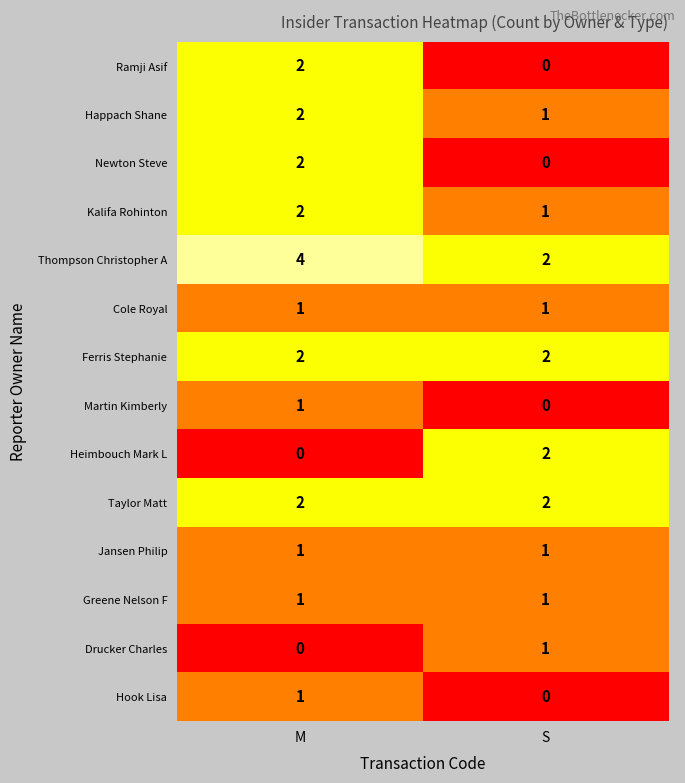

Which category has the highest value in the Newton Steve series?

M